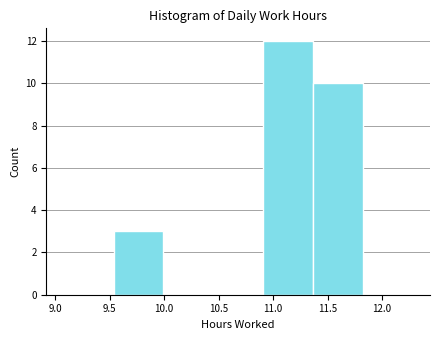

Over which range of the x-axis is the bar tallest?

10.90 to 11.35